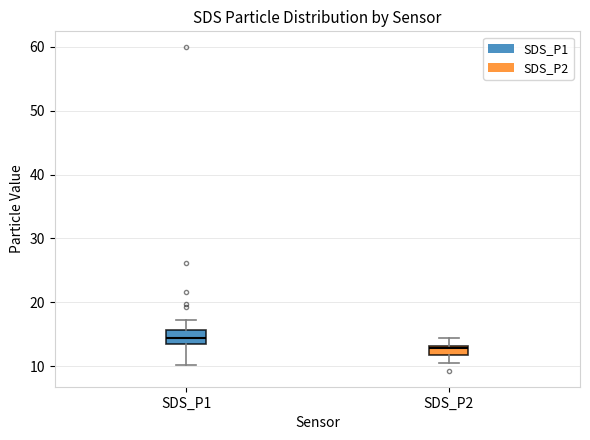

Which box has the highest median line?

SDS_P1